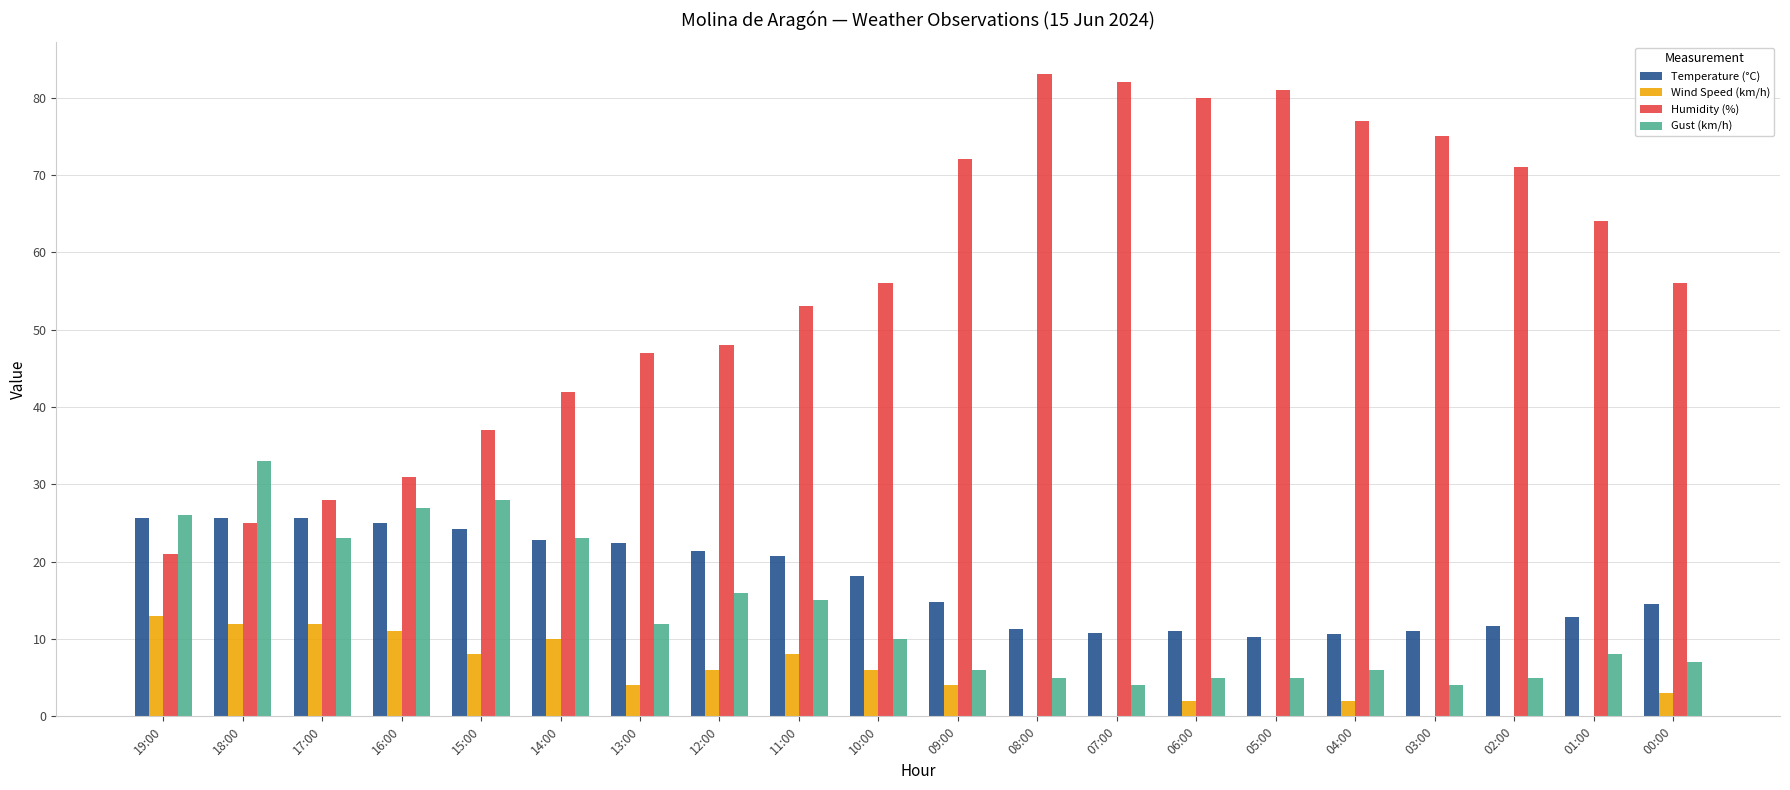

Which series has the widest spread of values?

Humidity (%)